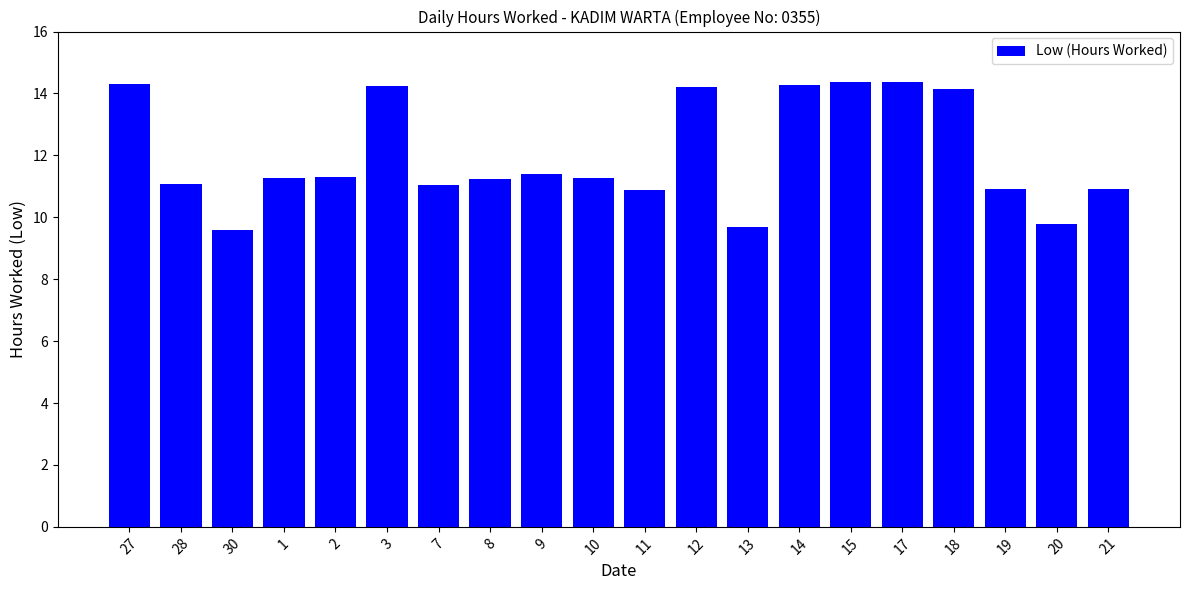

True or false: the data shows 11.3 at 2.

True